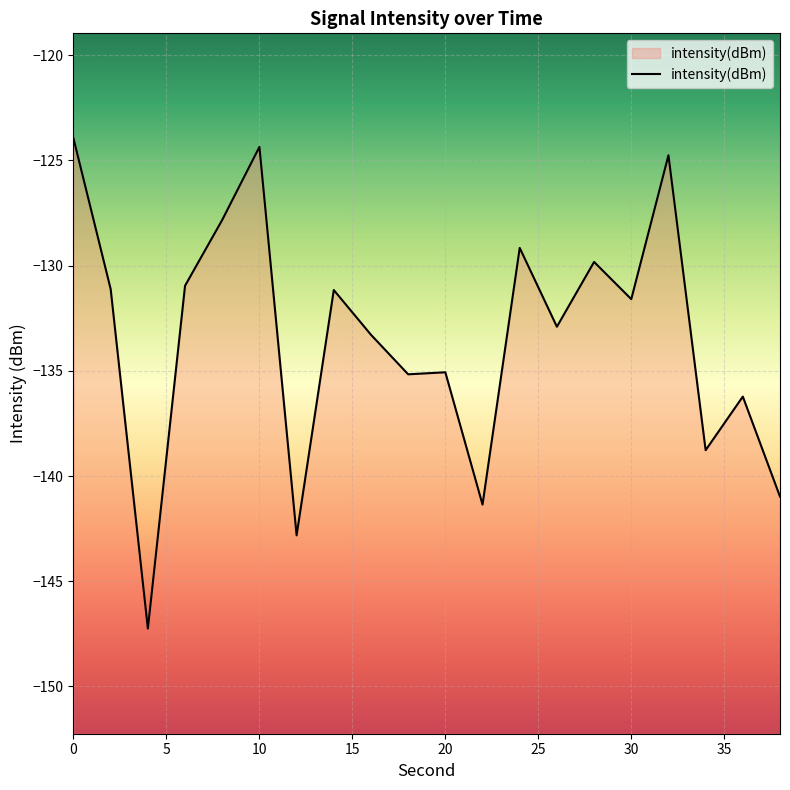

At which label is the value closest to -135?

20